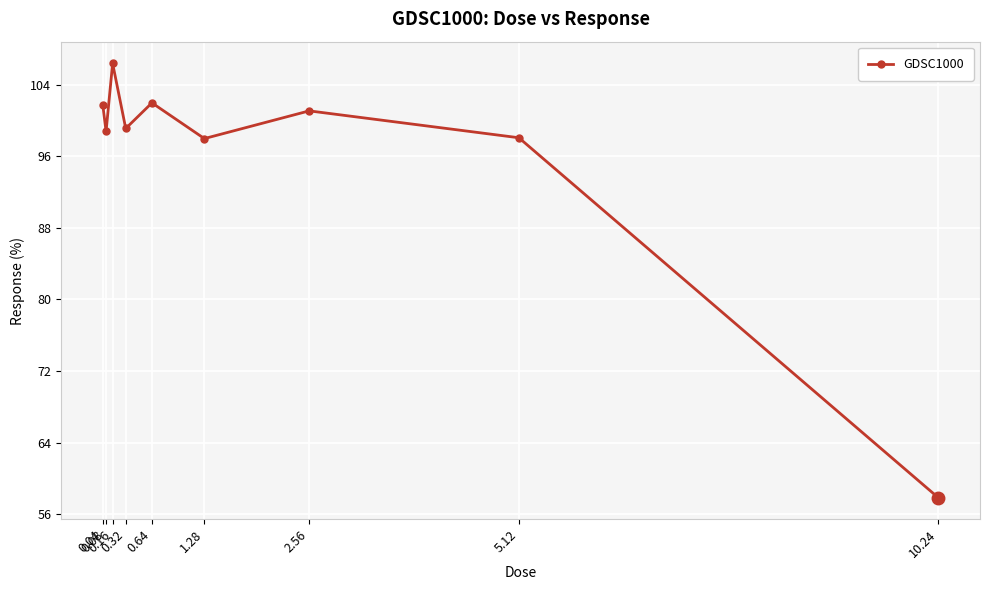

The value at 0.16 is 141.8. True or false?

False